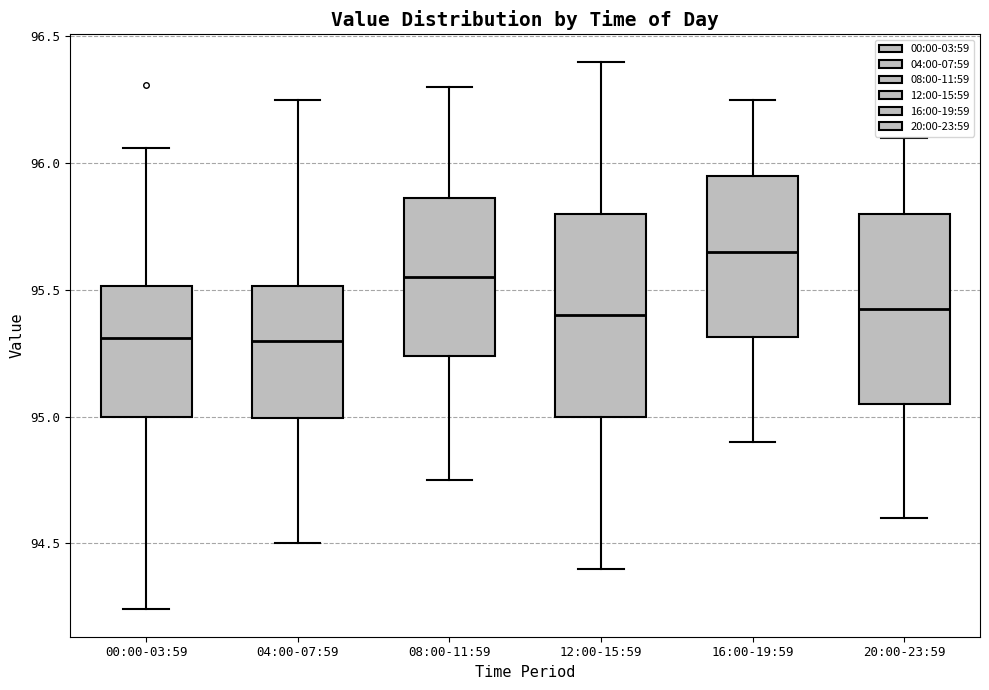

Where does the median line of the box for 00:00-03:59 sit on the y-axis? The values are not printed on the chart, so give them approximately, as read against the axis.

95.30